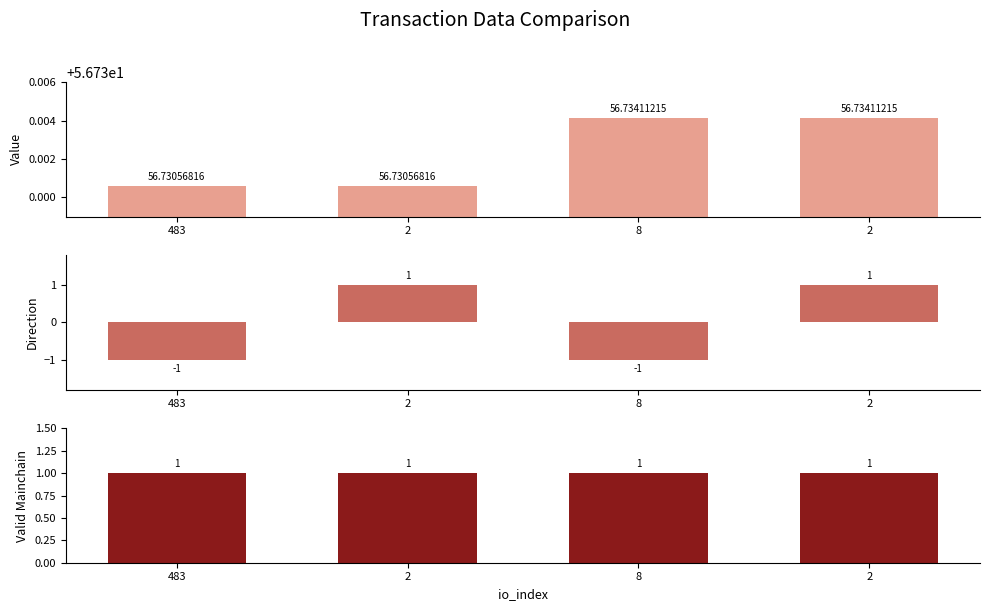

Where is value nearest to the value 56?

483